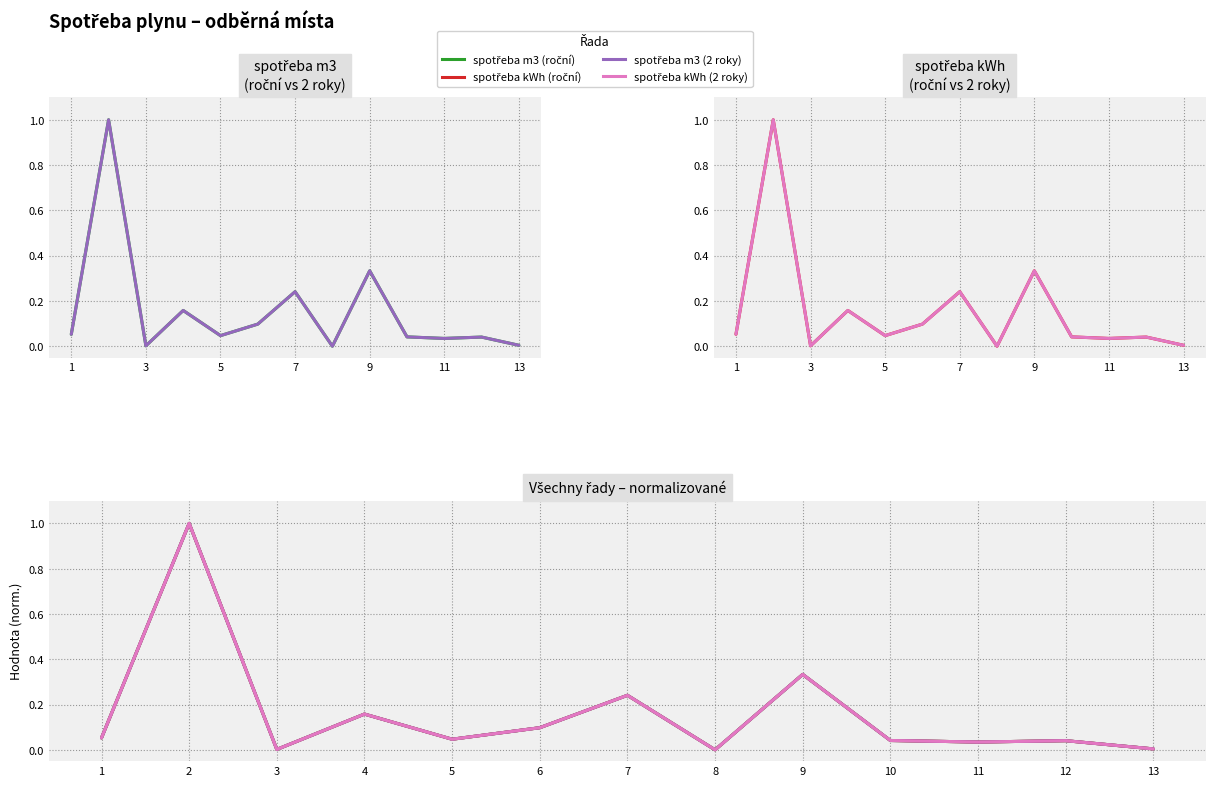

Is it true that spotřeba m3 (2 roky) equals 0.0 at 10?

False